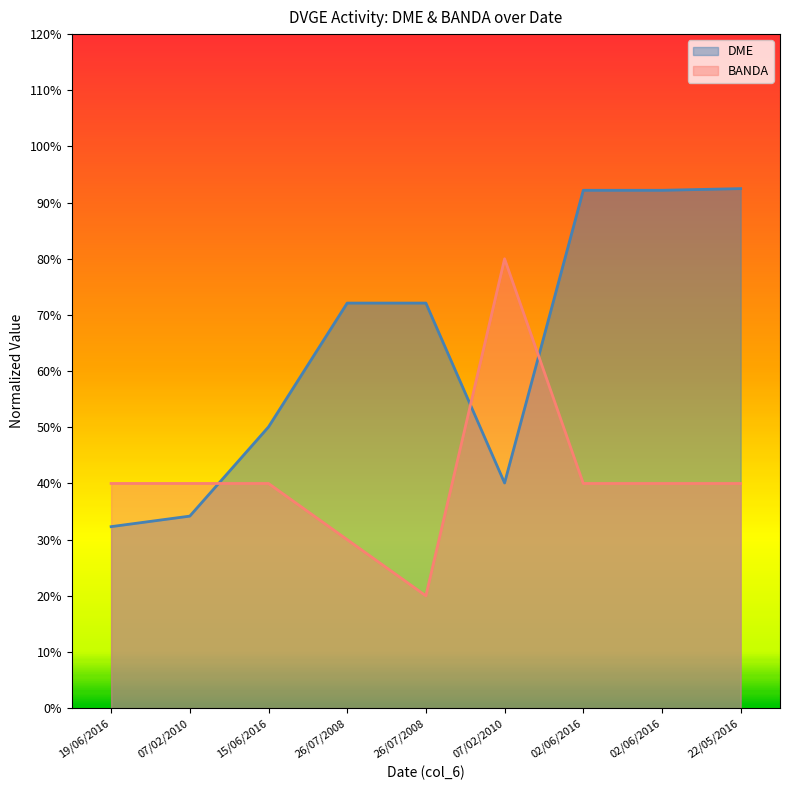

How many lines are shown in the chart?

2